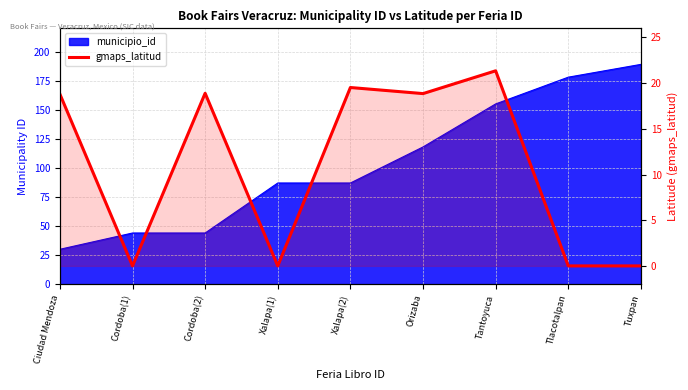

Between Orizaba and Xalapa(1), which is larger?

Orizaba